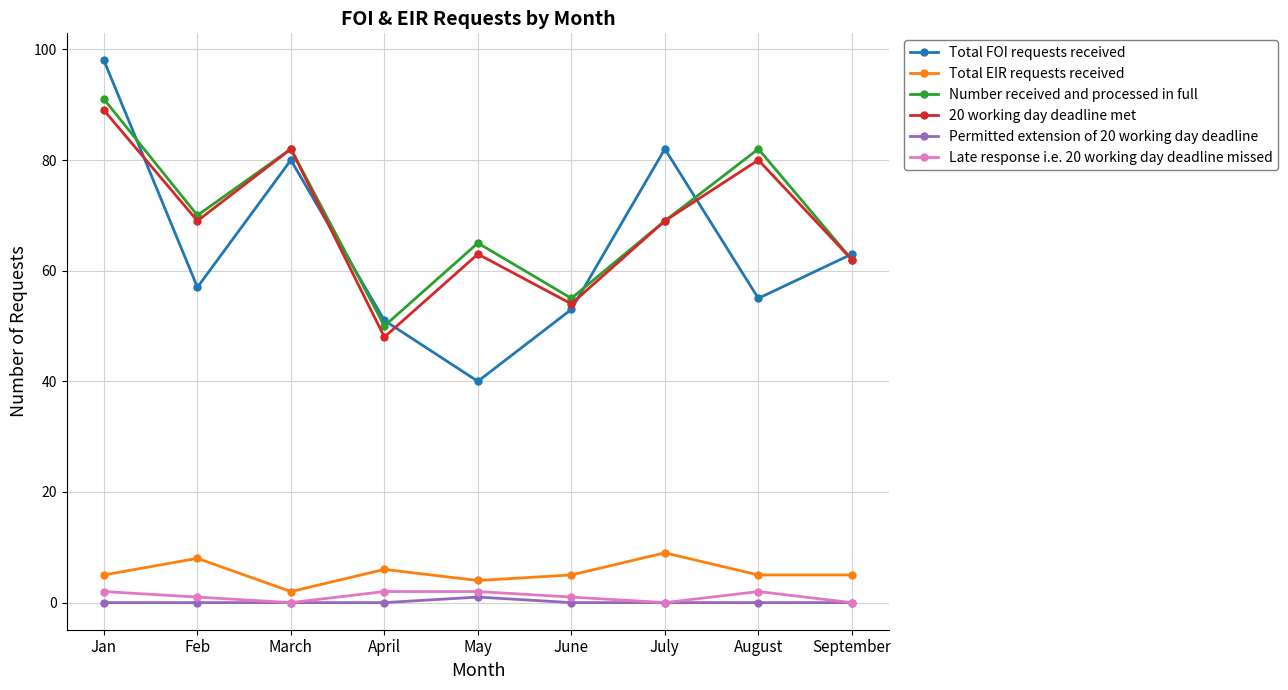

Is the value of 20 working day deadline met at June greater than the value of Permitted extension of 20 working day deadline at September?

Yes